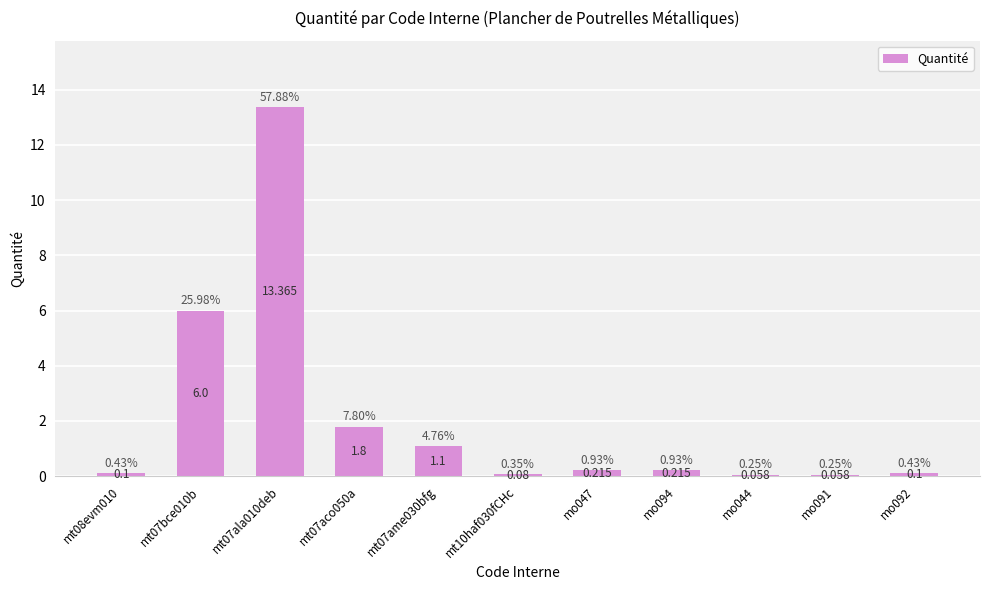

What is the difference between the maximum and minimum values?

13.3